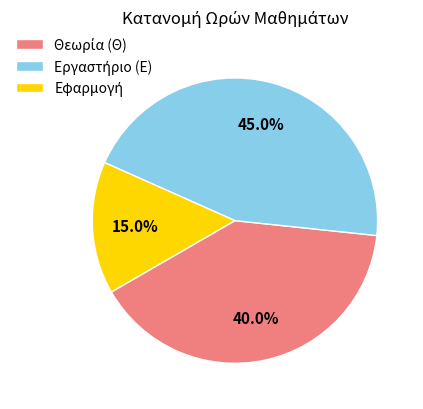

Is there a majority slice in this chart?

No